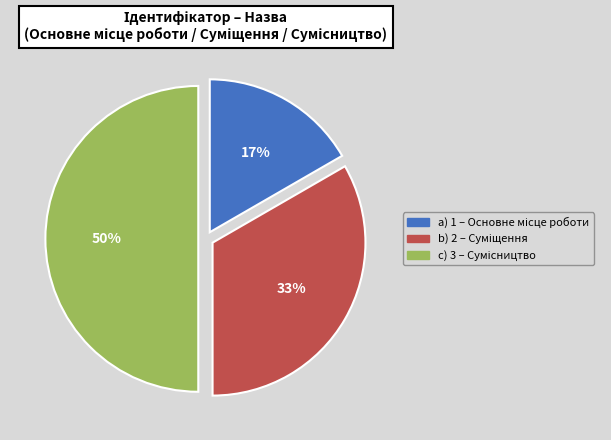

How many slices are in this pie chart?

3